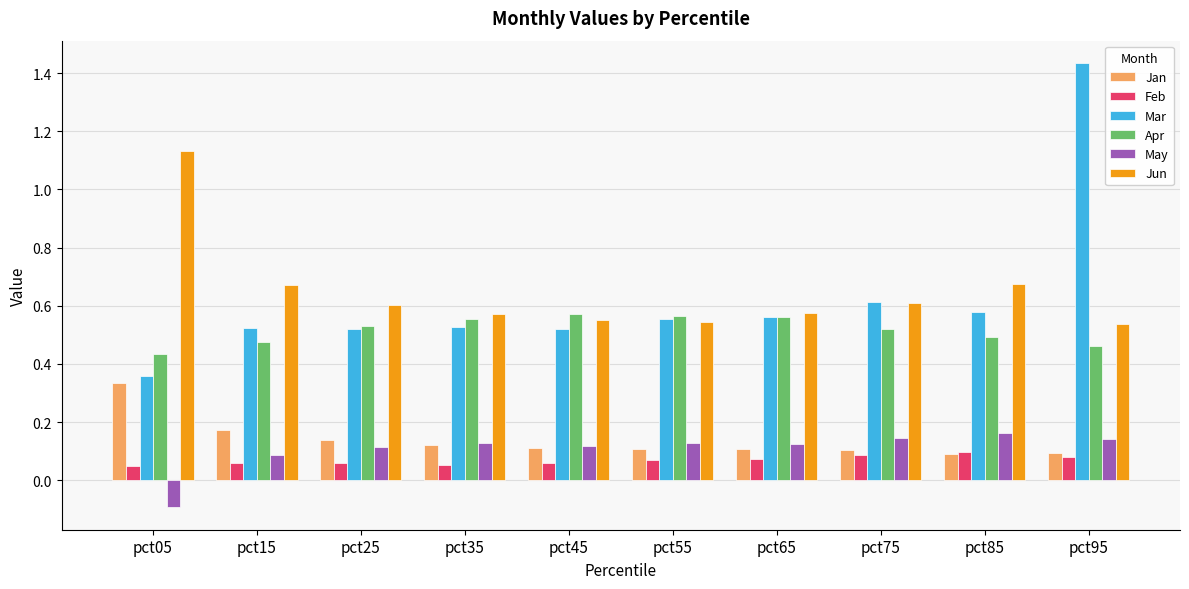

True or false: Jun has a value of 0.6 at pct25.

True